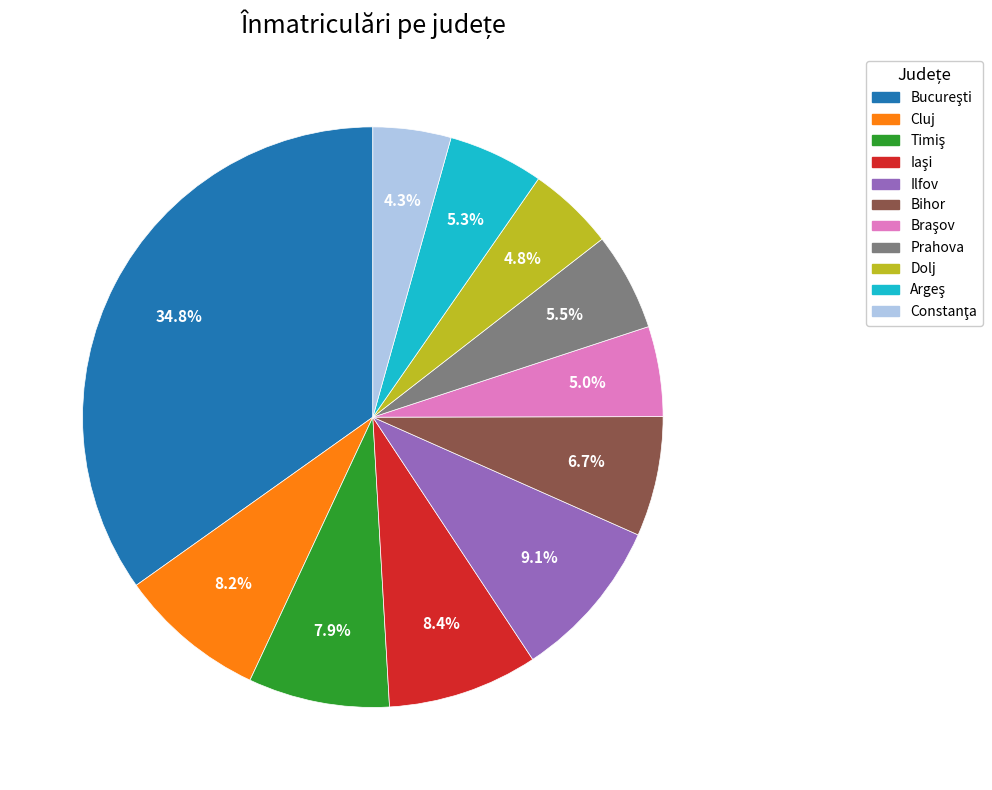

What is the ratio of the value at Cluj to the value at Prahova?

1.5